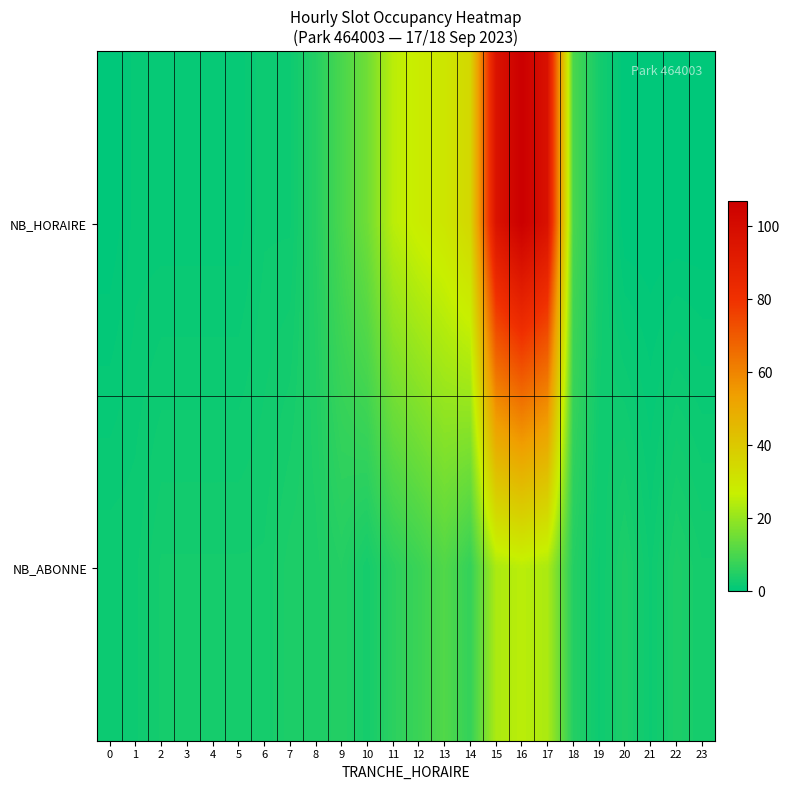

At which category is the sum across all series the highest?

16